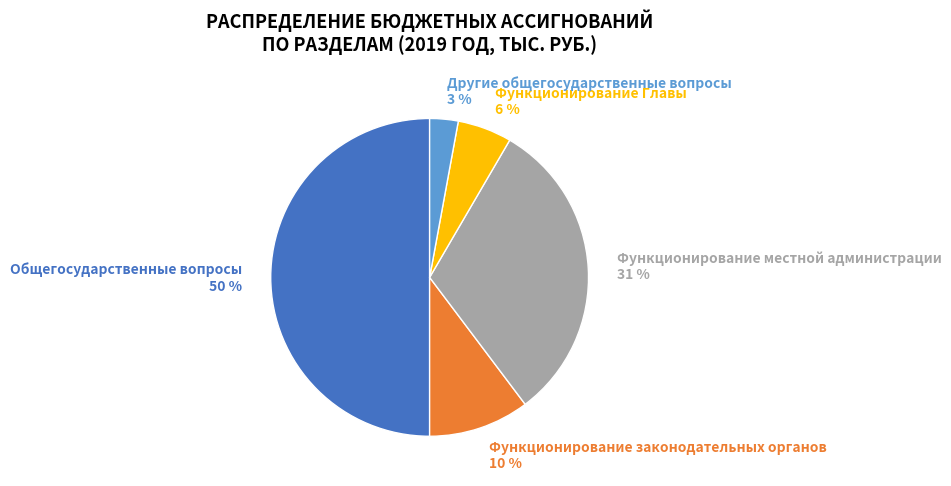

Does Функционирование Главы represent more than half of the total?

No